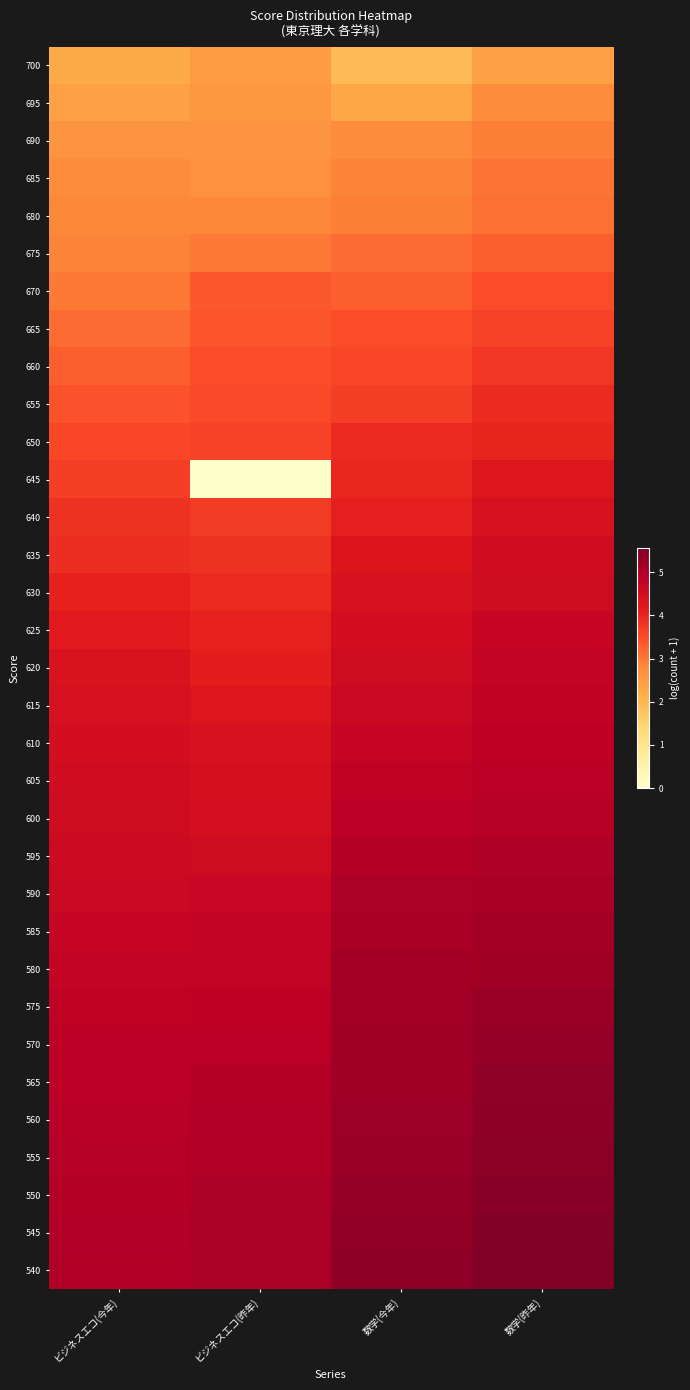

Reading left to right, what are all the values shown in this chart?

700: ビジネスエコ(今年)=2.2	ビジネスエコ(昨年)=2.5	数学(今年)=1.9	数学(昨年)=2.4
695: ビジネスエコ(今年)=2.4	ビジネスエコ(昨年)=2.6	数学(今年)=2.3	数学(昨年)=2.8
690: ビジネスエコ(今年)=2.6	ビジネスエコ(昨年)=2.6	数学(今年)=2.8	数学(昨年)=2.9
685: ビジネスエコ(今年)=2.8	ビジネスエコ(昨年)=2.7	数学(今年)=2.9	数学(昨年)=3.0
680: ビジネスエコ(今年)=2.8	ビジネスエコ(昨年)=2.8	数学(今年)=2.9	数学(昨年)=3.1
675: ビジネスエコ(今年)=2.9	ビジネスエコ(昨年)=3.0	数学(今年)=3.1	数学(昨年)=3.3
670: ビジネスエコ(今年)=3.0	ビジネスエコ(昨年)=3.4	数学(今年)=3.3	数学(昨年)=3.5
665: ビジネスエコ(今年)=3.1	ビジネスエコ(昨年)=3.4	数学(今年)=3.5	数学(昨年)=3.6
660: ビジネスエコ(今年)=3.3	ビジネスエコ(昨年)=3.5	数学(今年)=3.6	数学(昨年)=3.8
655: ビジネスエコ(今年)=3.4	ビジネスエコ(昨年)=3.5	数学(今年)=3.7	数学(昨年)=4.0
650: ビジネスエコ(今年)=3.6	ビジネスエコ(昨年)=3.6	数学(今年)=4.0	数学(昨年)=4.0
645: ビジネスエコ(今年)=3.7	ビジネスエコ(昨年)=0.0	数学(今年)=4.0	数学(昨年)=4.3
640: ビジネスエコ(今年)=3.8	ビジネスエコ(昨年)=3.7	数学(今年)=4.1	数学(昨年)=4.4
635: ビジネスエコ(今年)=3.9	ビジネスエコ(昨年)=3.8	数学(今年)=4.3	数学(昨年)=4.5
630: ビジネスエコ(今年)=4.1	ビジネスエコ(昨年)=4.0	数学(今年)=4.4	数学(昨年)=4.6
625: ビジネスエコ(今年)=4.2	ビジネスエコ(昨年)=4.1	数学(今年)=4.5	数学(昨年)=4.7
620: ビジネスエコ(今年)=4.3	ビジネスエコ(昨年)=4.1	数学(今年)=4.6	数学(昨年)=4.7
615: ビジネスエコ(今年)=4.4	ビジネスエコ(昨年)=4.3	数学(今年)=4.6	数学(昨年)=4.8
610: ビジネスエコ(今年)=4.5	ビジネスエコ(昨年)=4.4	数学(今年)=4.7	数学(昨年)=4.8
605: ビジネスエコ(今年)=4.5	ビジネスエコ(昨年)=4.4	数学(今年)=4.8	数学(昨年)=4.9
600: ビジネスエコ(今年)=4.5	ビジネスエコ(昨年)=4.5	数学(今年)=4.9	数学(昨年)=4.9
595: ビジネスエコ(今年)=4.6	ビジネスエコ(昨年)=4.5	数学(今年)=4.9	数学(昨年)=5.0
590: ビジネスエコ(今年)=4.6	ビジネスエコ(昨年)=4.7	数学(今年)=5.0	数学(昨年)=5.1
585: ビジネスエコ(今年)=4.7	ビジネスエコ(昨年)=4.7	数学(今年)=5.1	数学(昨年)=5.1
580: ビジネスエコ(今年)=4.8	ビジネスエコ(昨年)=4.8	数学(今年)=5.1	数学(昨年)=5.2
575: ビジネスエコ(今年)=4.8	ビジネスエコ(昨年)=4.8	数学(今年)=5.2	数学(昨年)=5.2
570: ビジネスエコ(今年)=4.9	ビジネスエコ(昨年)=4.9	数学(今年)=5.2	数学(昨年)=5.3
565: ビジネスエコ(今年)=4.9	ビジネスエコ(昨年)=4.9	数学(今年)=5.2	数学(昨年)=5.4
560: ビジネスエコ(今年)=4.9	ビジネスエコ(昨年)=5.0	数学(今年)=5.2	数学(昨年)=5.4
555: ビジネスエコ(今年)=4.9	ビジネスエコ(昨年)=5.0	数学(今年)=5.3	数学(昨年)=5.4
550: ビジネスエコ(今年)=4.9	ビジネスエコ(昨年)=5.0	数学(今年)=5.3	数学(昨年)=5.5
545: ビジネスエコ(今年)=5.0	ビジネスエコ(昨年)=5.1	数学(今年)=5.3	数学(昨年)=5.5
540: ビジネスエコ(今年)=5.0	ビジネスエコ(昨年)=5.1	数学(今年)=5.4	数学(昨年)=5.5